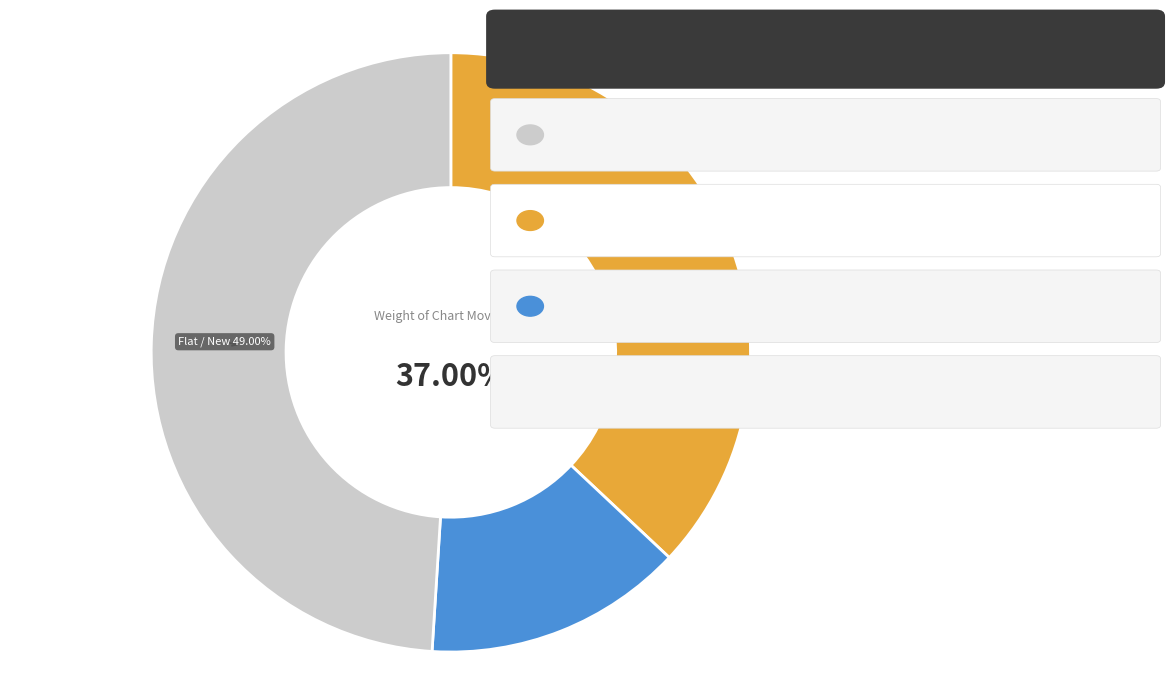

Is the sum of down and - greater than half?

Yes